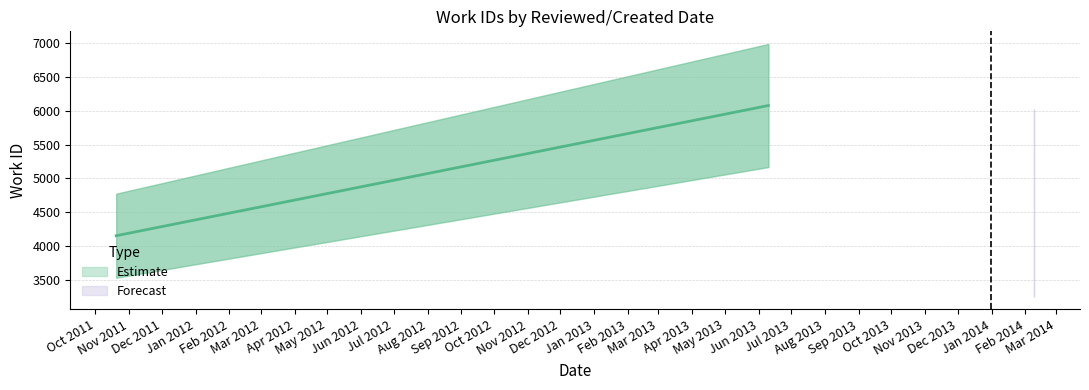

What is the sum of all values?

20952